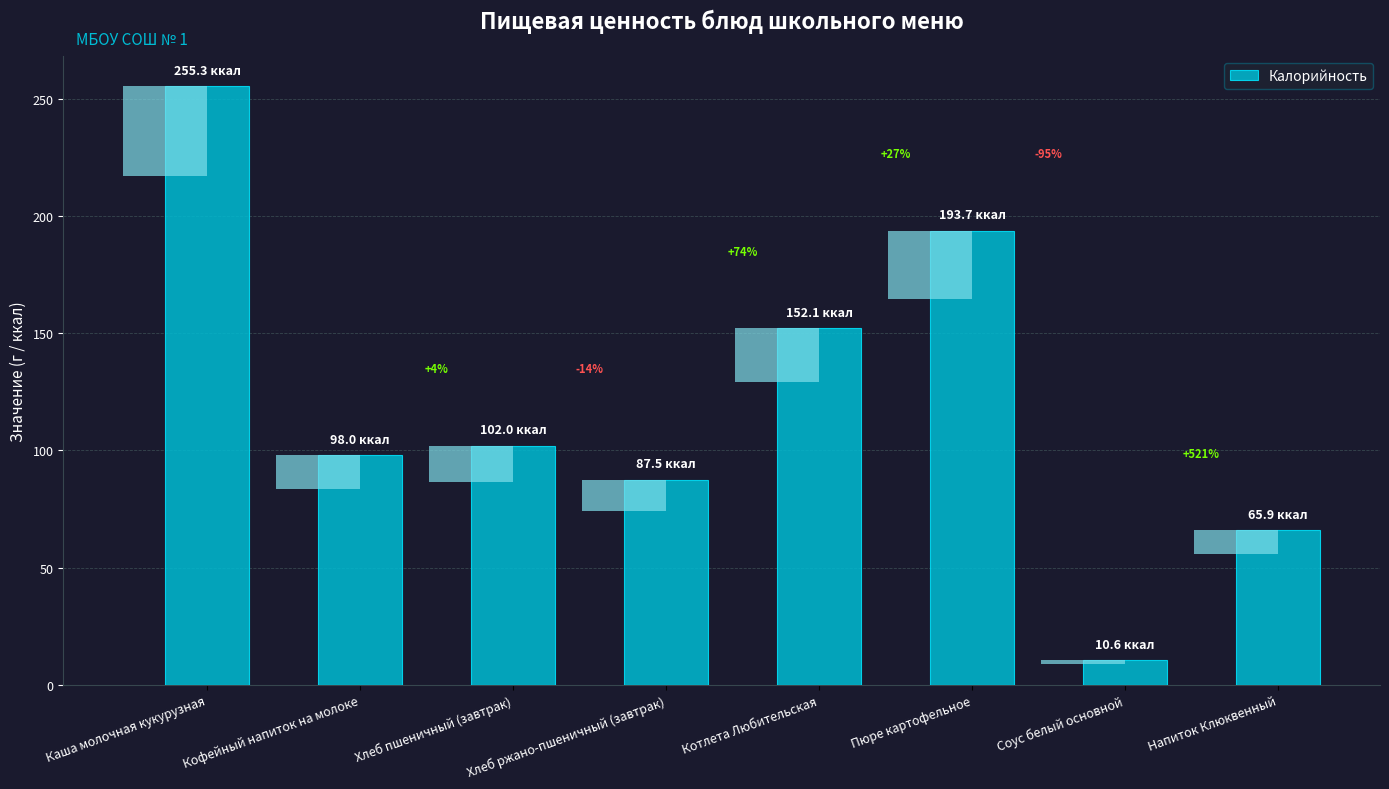

At which label does the data first exceed 102?

Каша молочная кукурузная